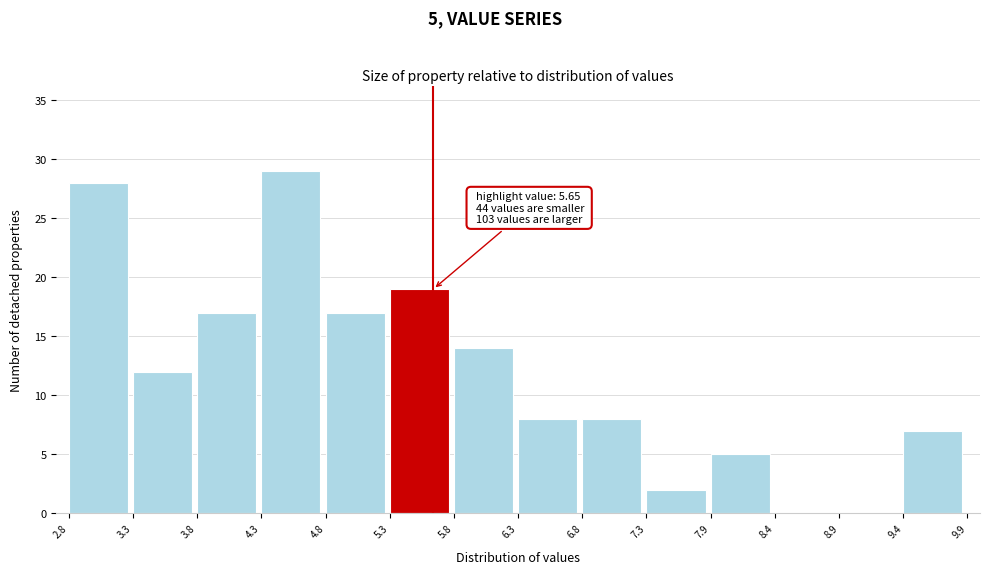

Which range on the x-axis has the tallest bar?

4.3 to 4.8